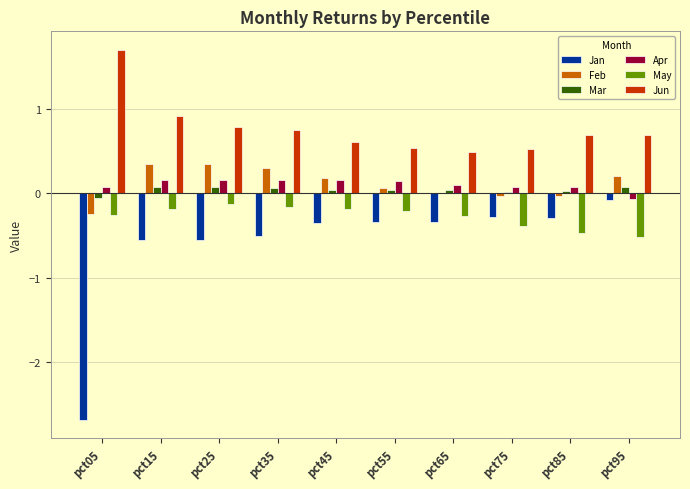

The Jan series shows -0.5 at pct35. True or false?

True